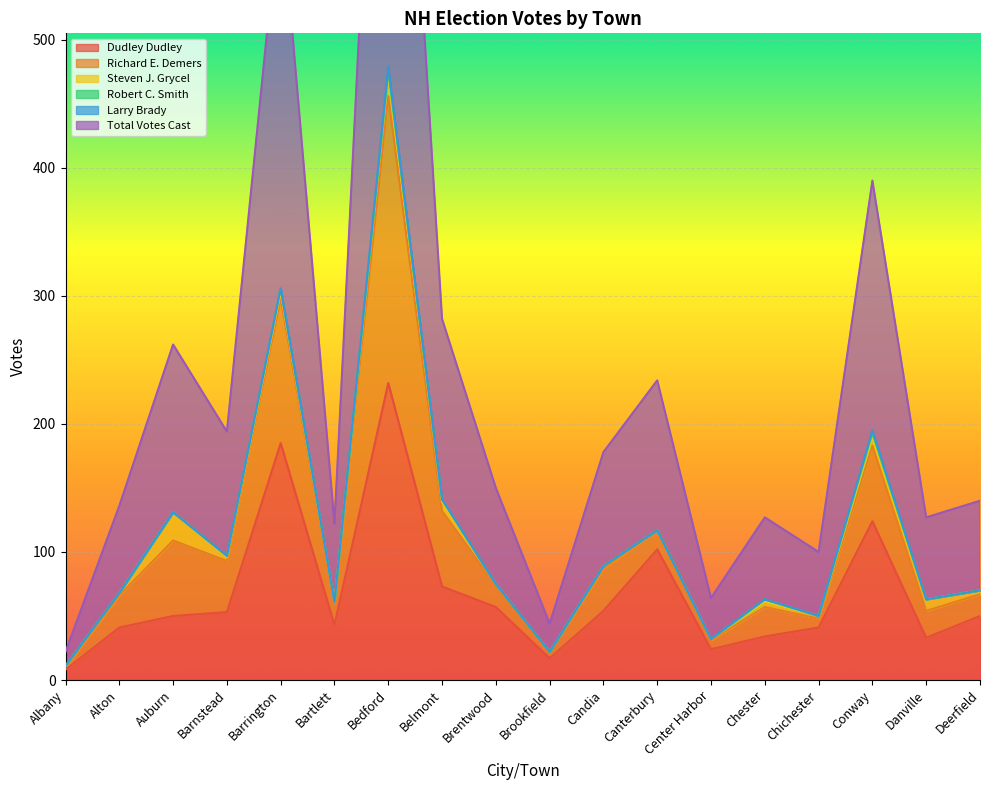

Which category has the highest value in the Dudley Dudley series?

Bedford